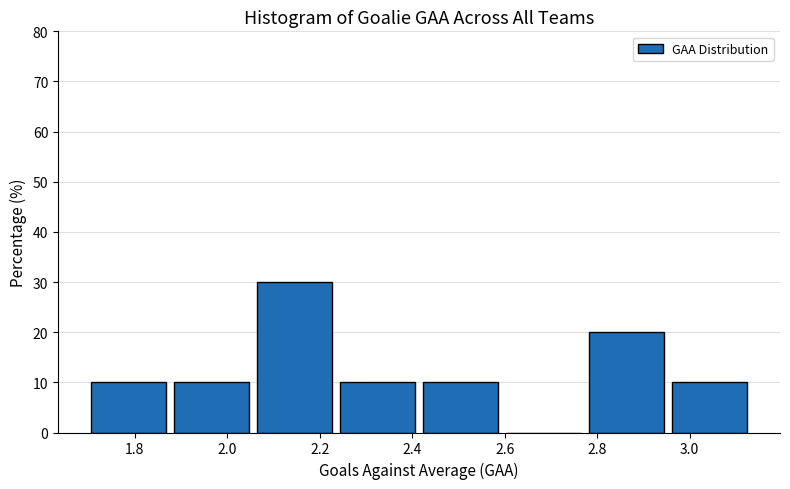

Reading left to right, transcribe this chart: for each bar, give the range it covers on the x-axis and its height. Neither the bar edges nor the heights are printed on the chart, so give them approximately, as read against the axes.

1.70 to 1.88: 10
1.88 to 2.06: 10
2.06 to 2.24: 30
2.24 to 2.42: 10
2.42 to 2.60: 10
2.60 to 2.78: 0
2.78 to 2.96: 20
2.96 to 3.14: 10